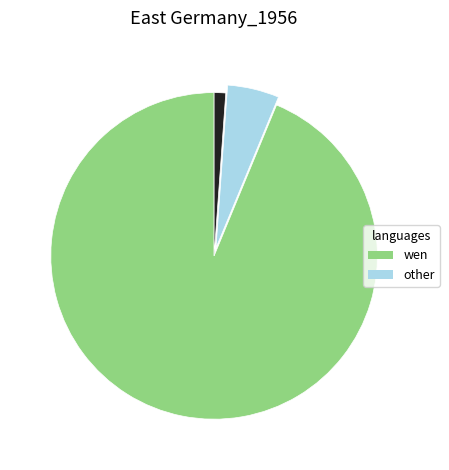

Is there a majority slice in this chart?

Yes